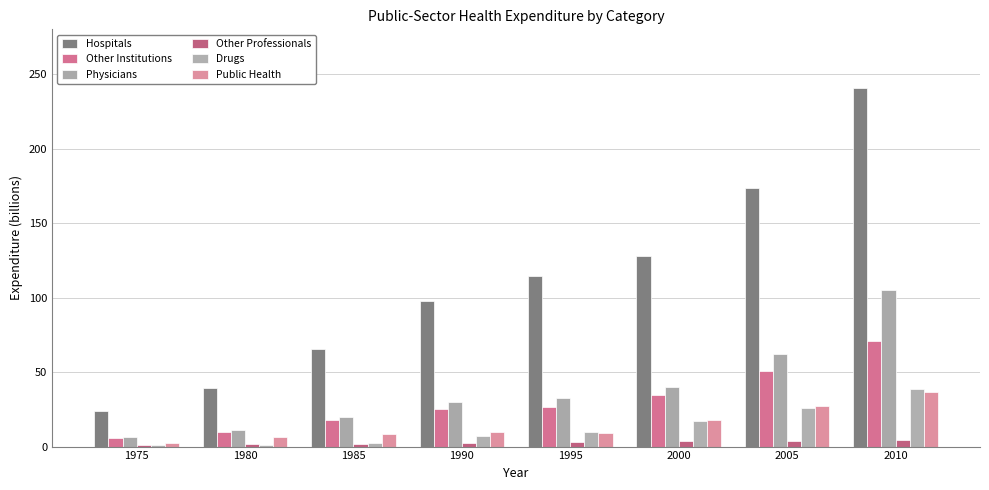

What is the value of the Public Health bar at the 1st from the left?

2.5